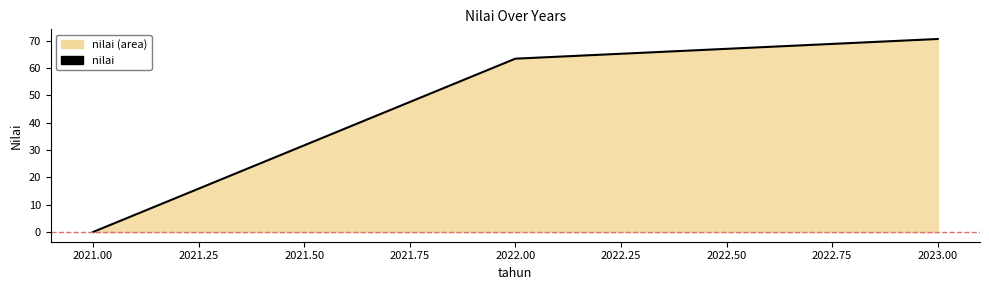

Which category has the highest value across all series?

2023.00